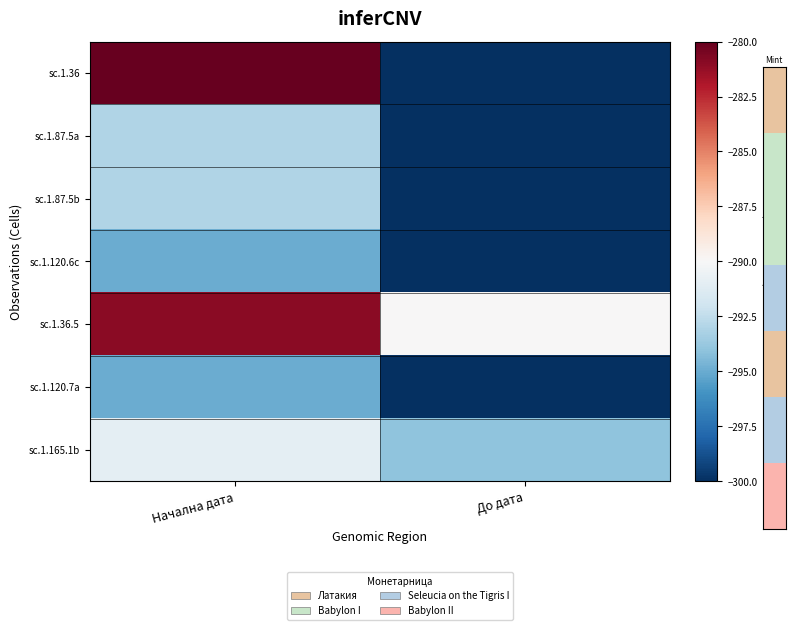

What is the difference between the highest and lowest values at До дата?

10